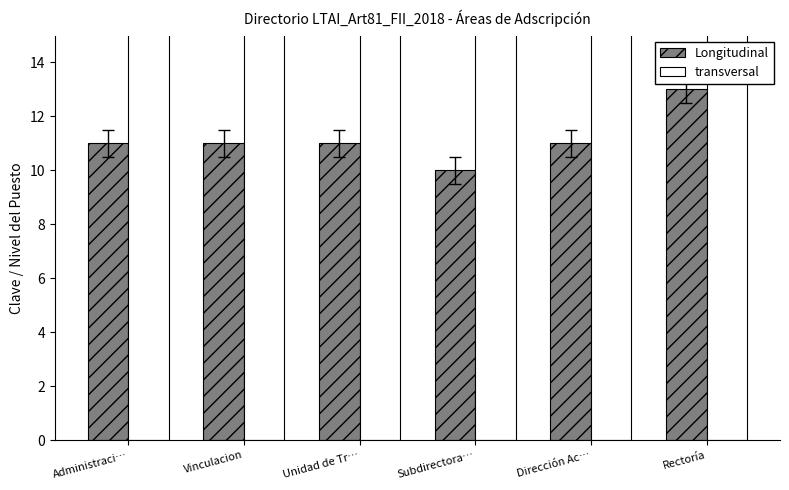

What is the label of the 3rd bar from the left?

Unidad de Tr…